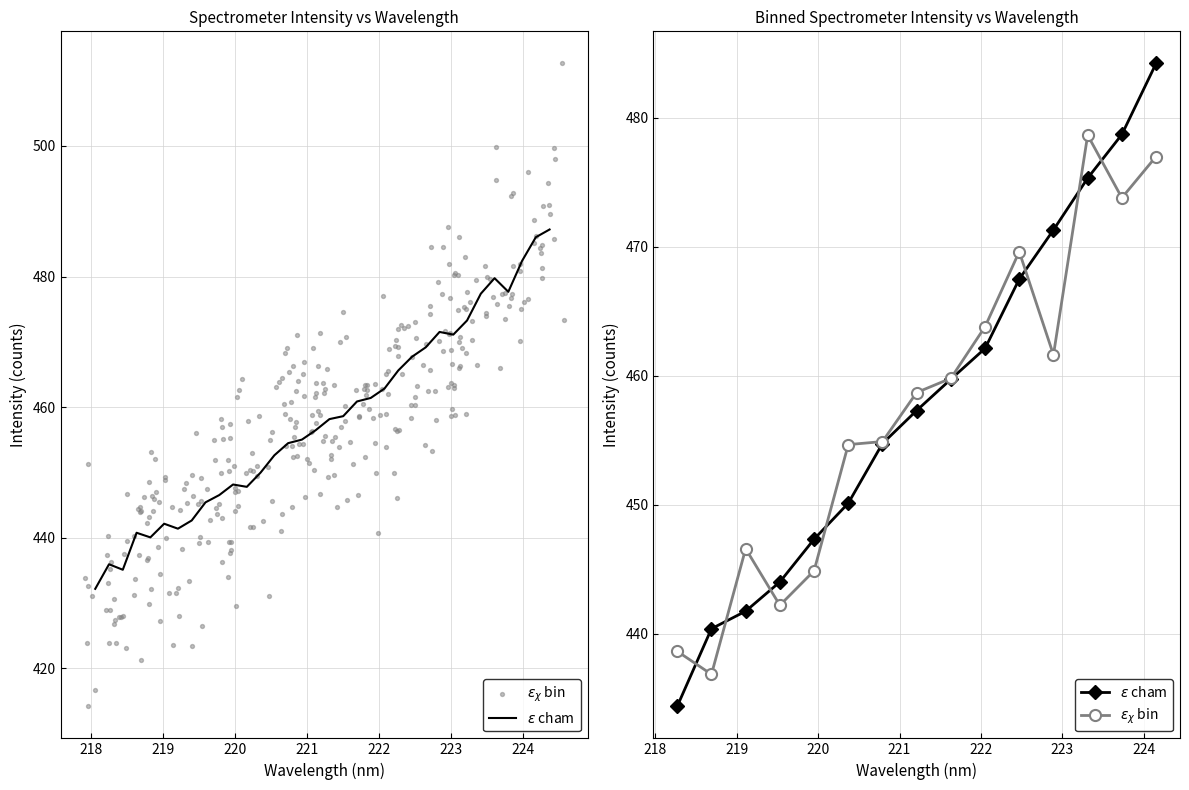

What is the total value across all series at 220?

886.2